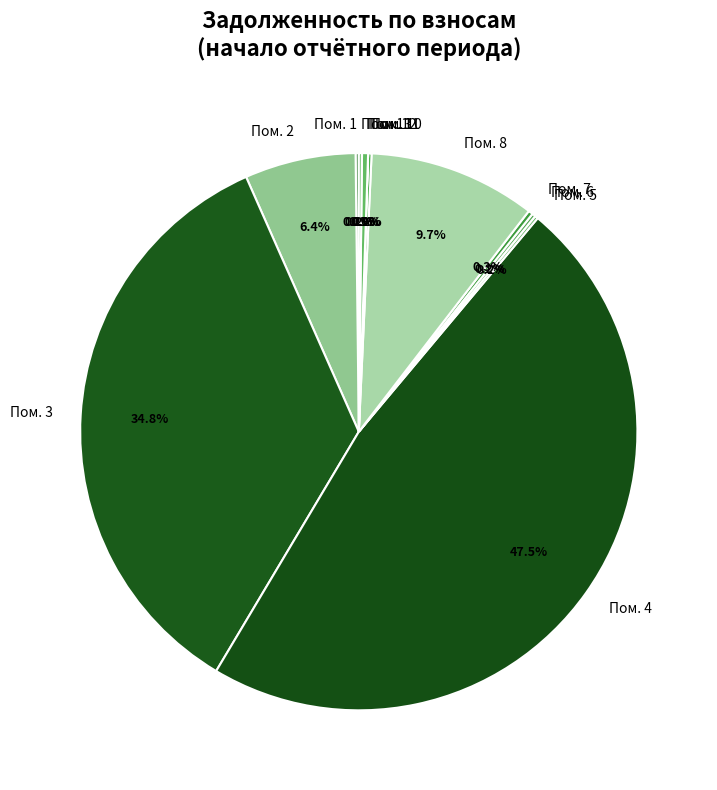

What portion of the pie excludes Пом. 4?

52.5%